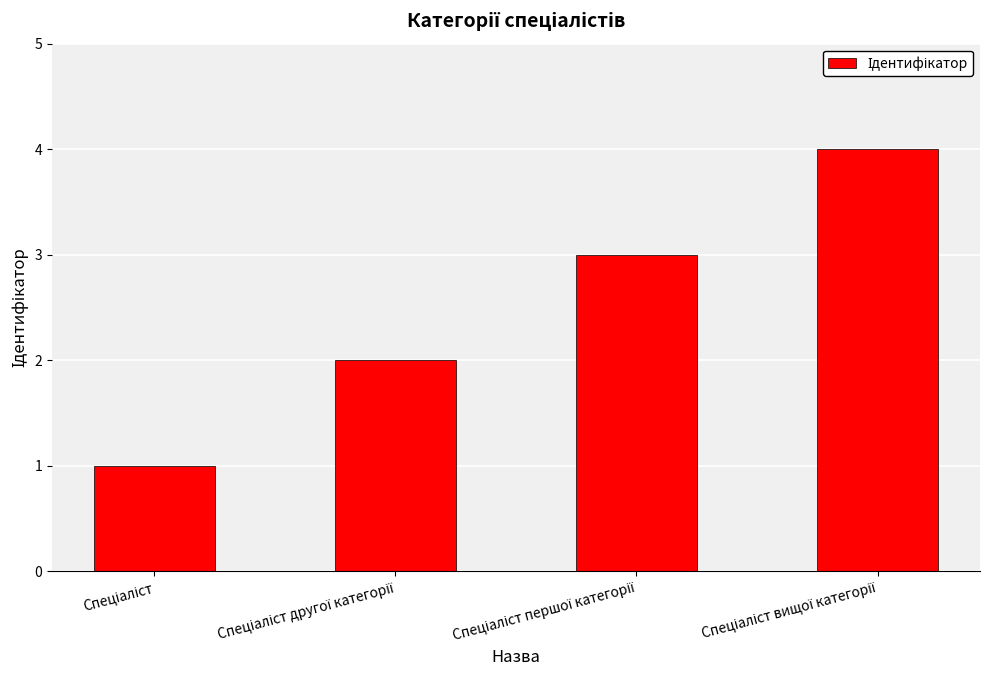

What is the difference between the maximum and minimum values?

3